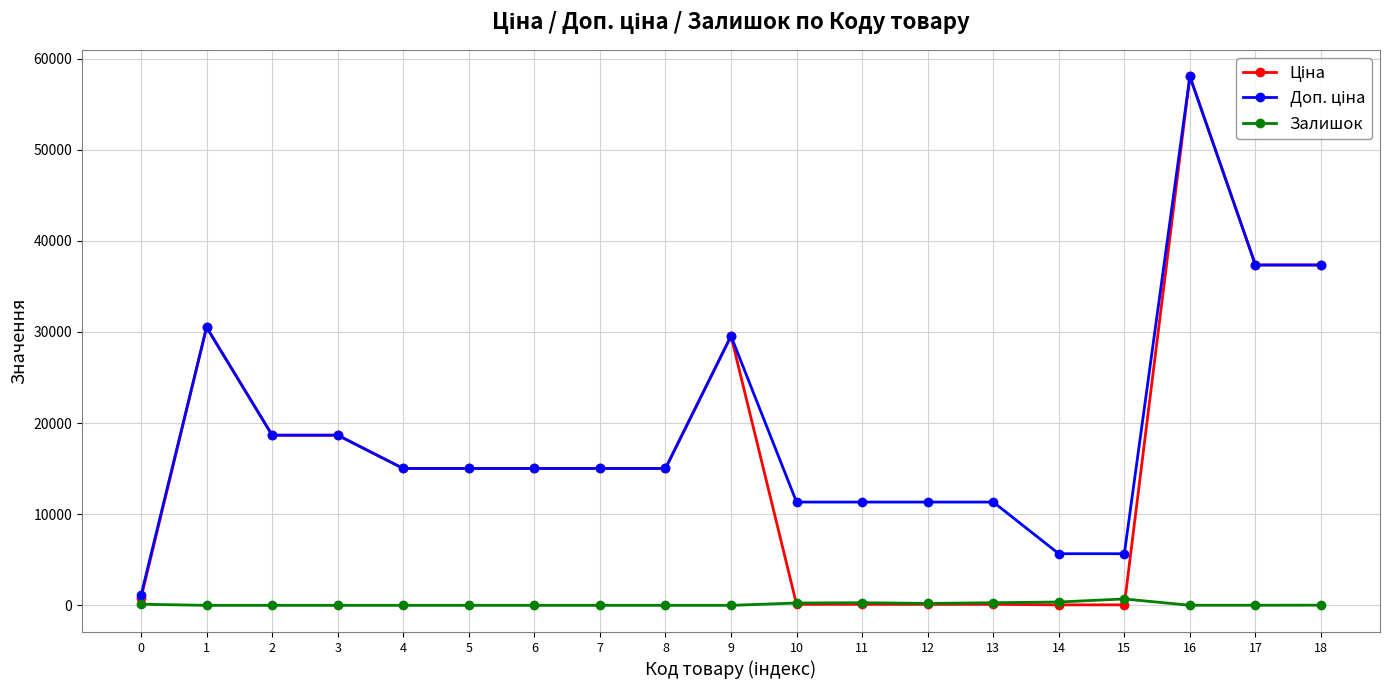

What is the difference between the highest and lowest values at 7?

15019.2